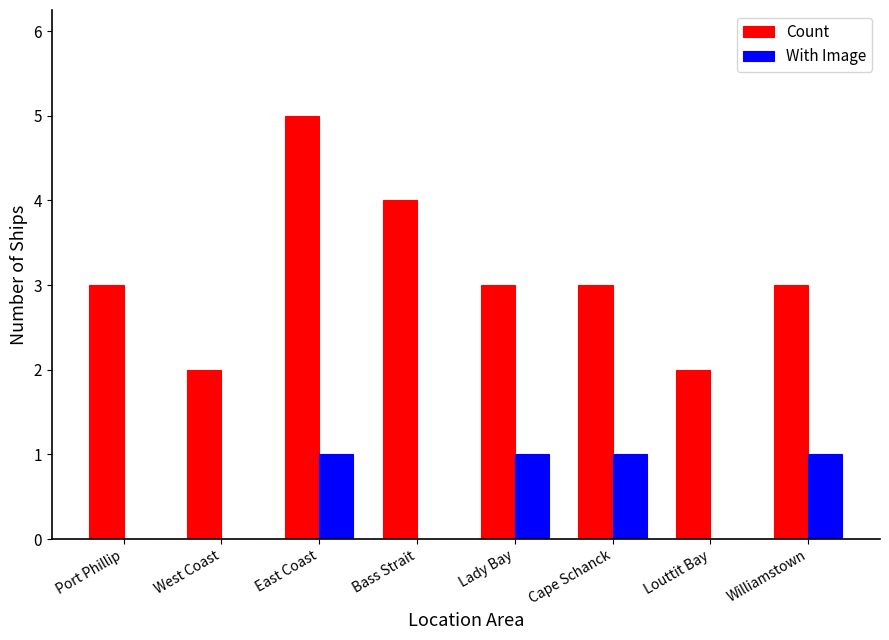

Is the value of With Image at Williamstown greater than the value of Count at Port Phillip?

No